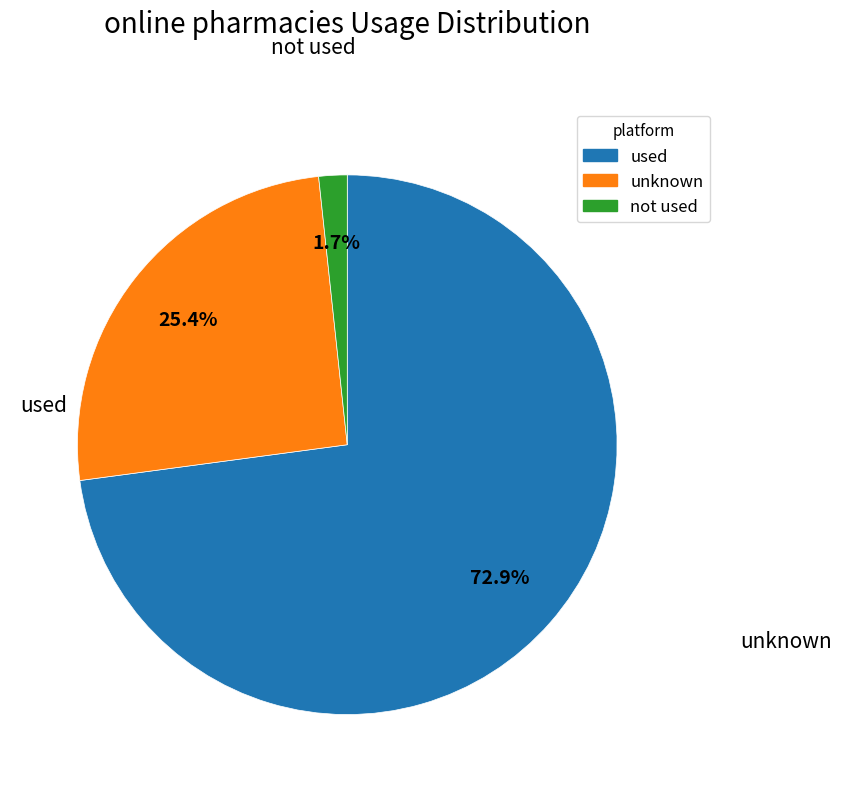

Does any single category account for the majority?

Yes